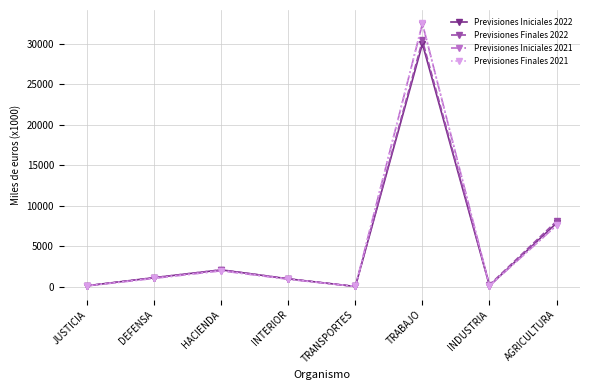

True or false: Previsiones Finales 2021 has more than 1 interior local peaks.

True